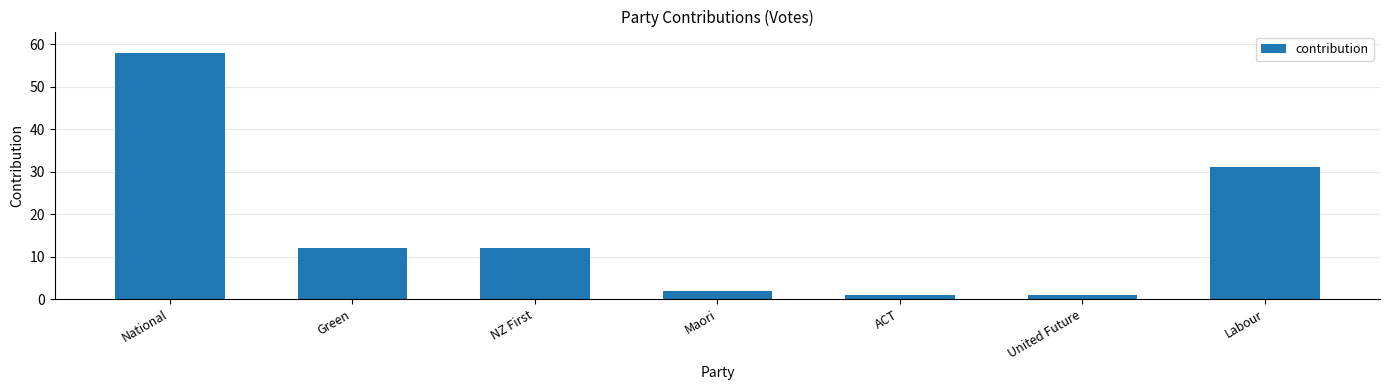

Between Labour and Maori, which is larger?

Labour